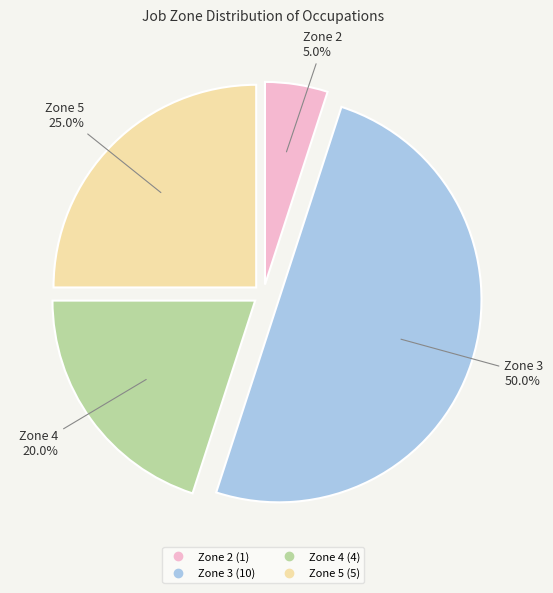

Is Zone 4 the majority of the pie?

No